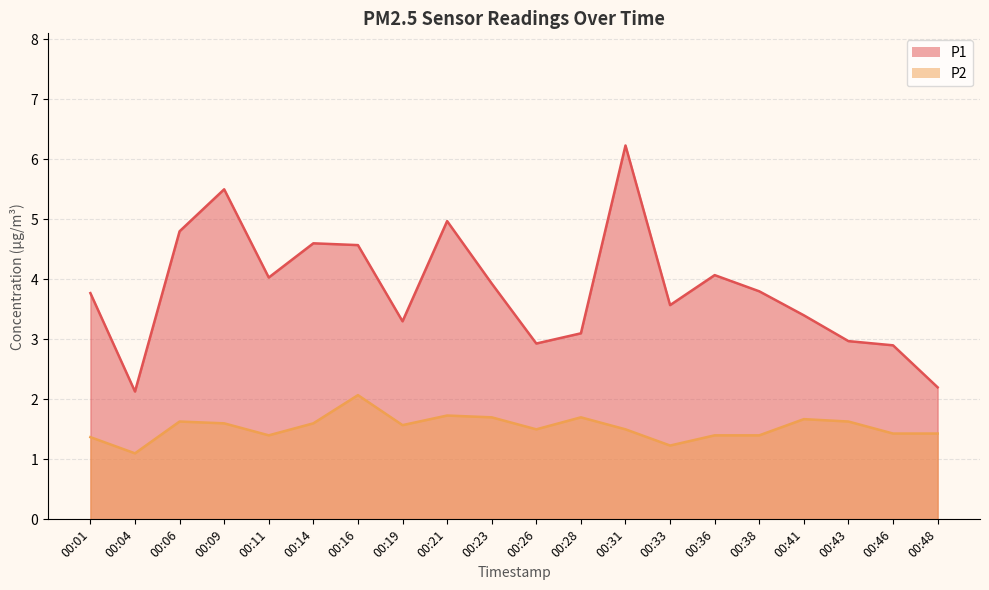

Reading right to left, extract all data points from this chart.

P1: 2.2	2.9	3.0	3.4	3.8	4.1	3.6	6.2	3.1	2.9	3.9	5.0	3.3	4.6	4.6	4.0	5.5	4.8	2.1	3.8
P2: 1.4	1.4	1.6	1.7	1.4	1.4	1.2	1.5	1.7	1.5	1.7	1.7	1.6	2.1	1.6	1.4	1.6	1.6	1.1	1.4